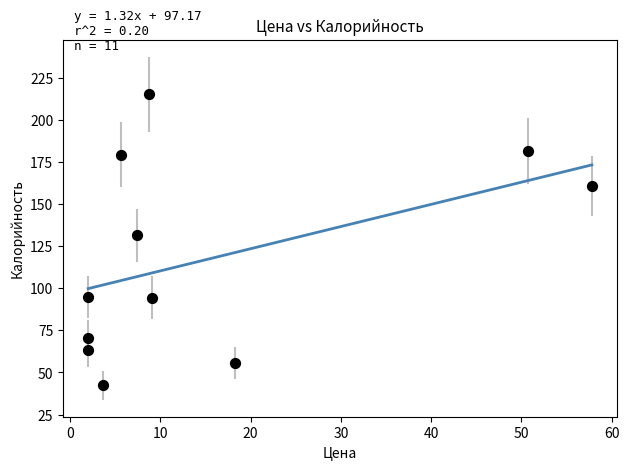

What Y value in the scatter plot is closest to 128?

131.4